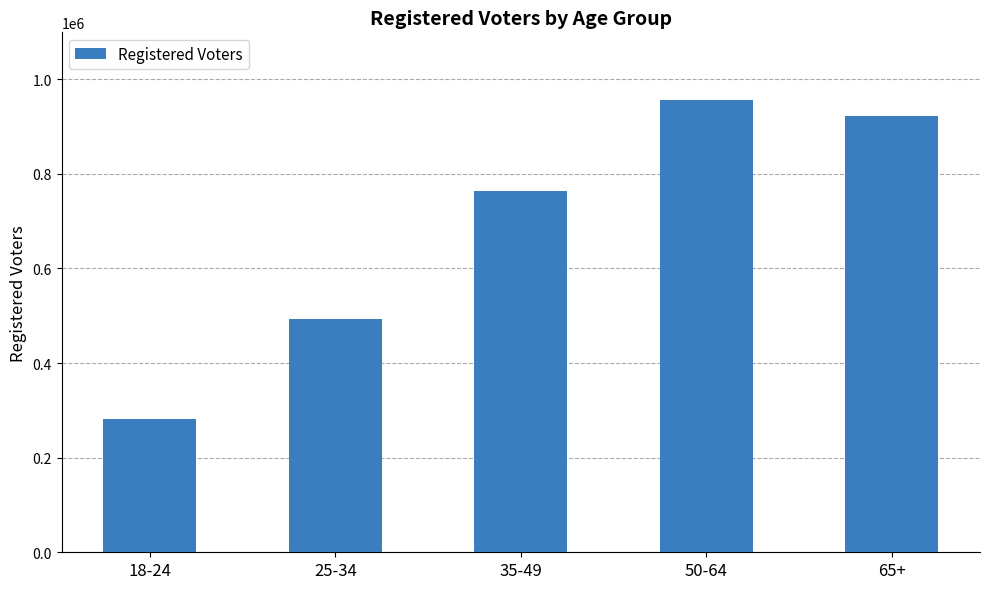

Reading right to left, extract all data points from this chart.

65+=922085	50-64=955669	35-49=763289	25-34=492731	18-24=280709